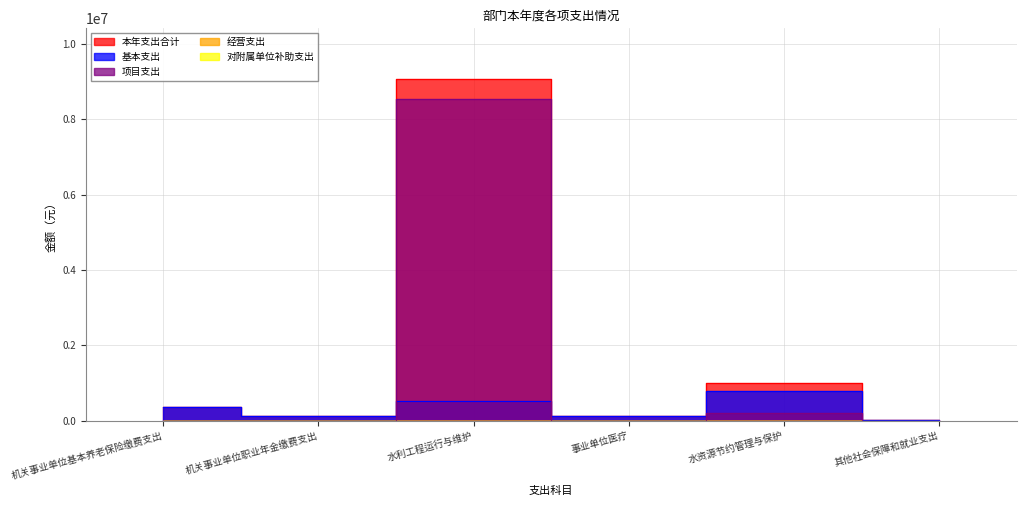

Read the 基本支出 value at 其他社会保障和就业支出.

18039.4